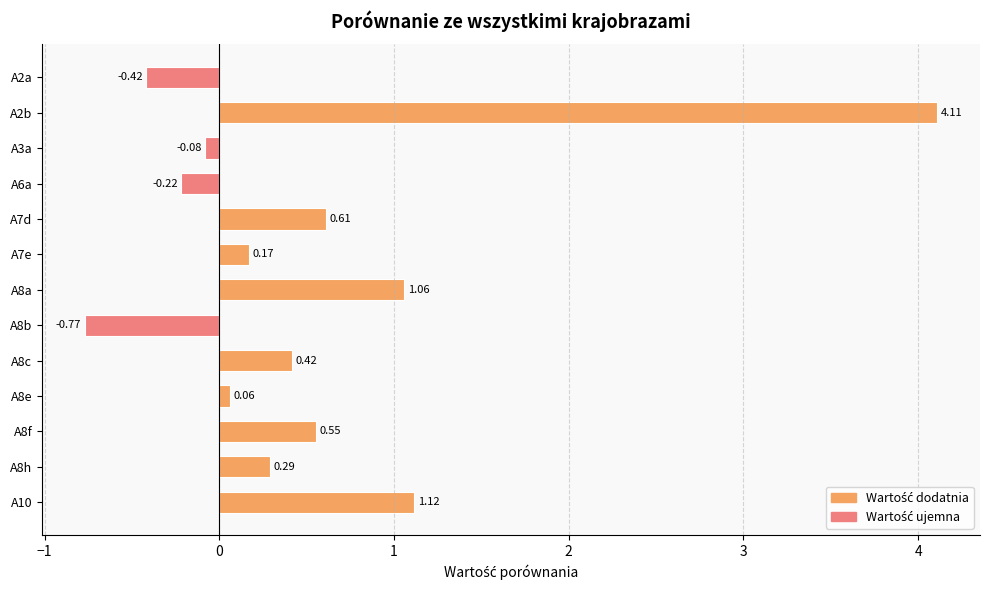

What is the difference between the maximum and minimum values?

4.9